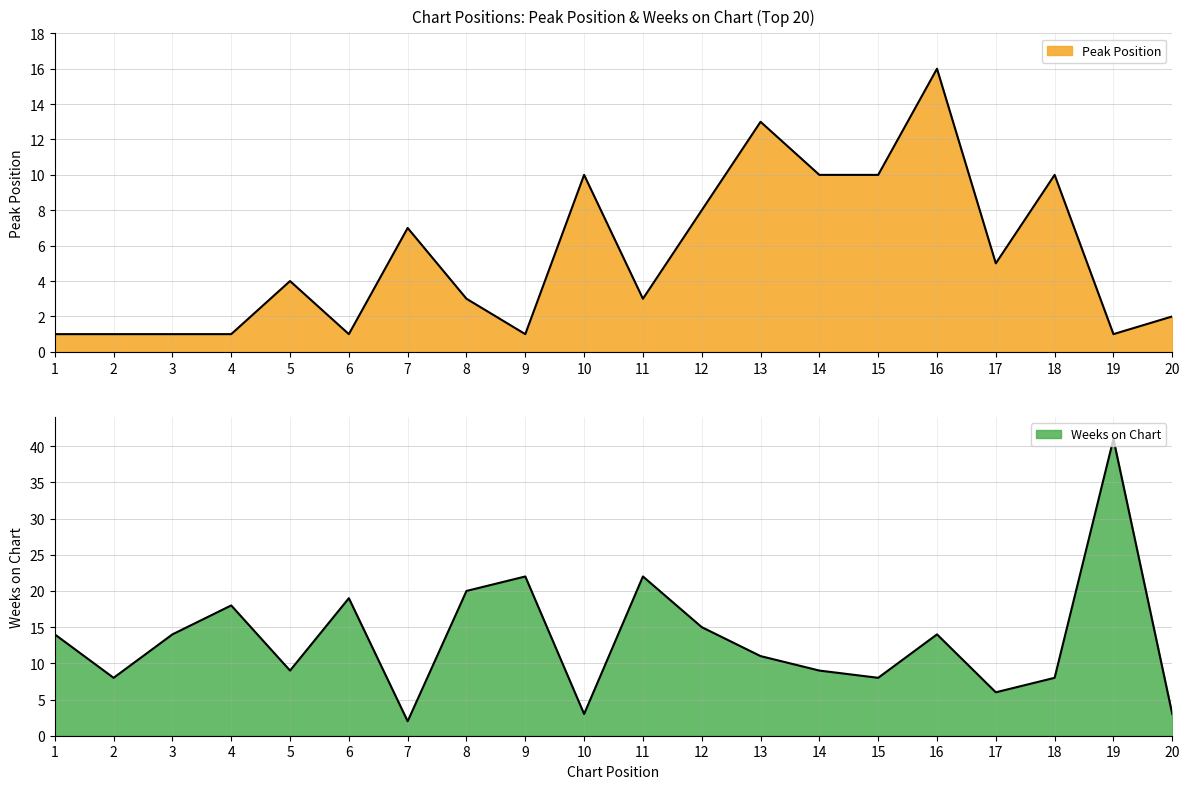

What is the sum of all Weeks on Chart values?

266